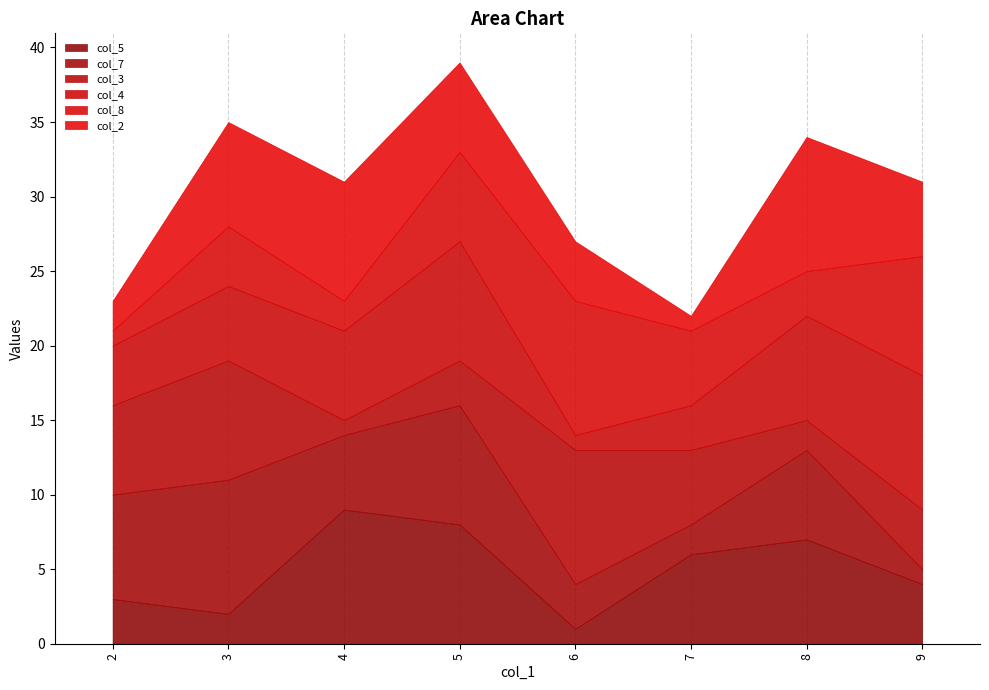

At 3, list the series in order from smallest to largest.

col_5, col_8, col_4, col_2, col_3, col_7